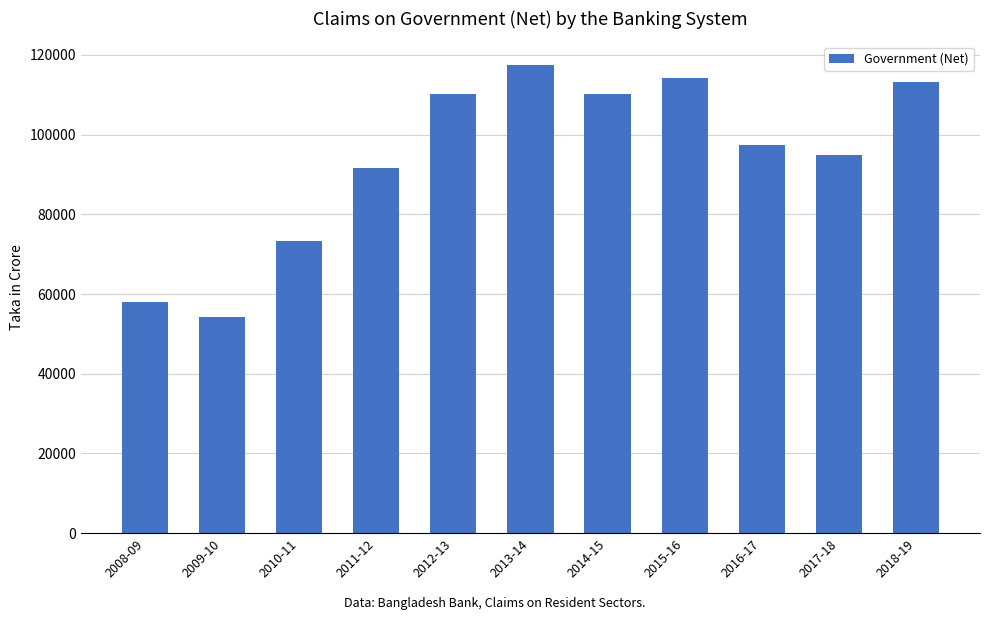

How many distinct data groups are displayed?

1